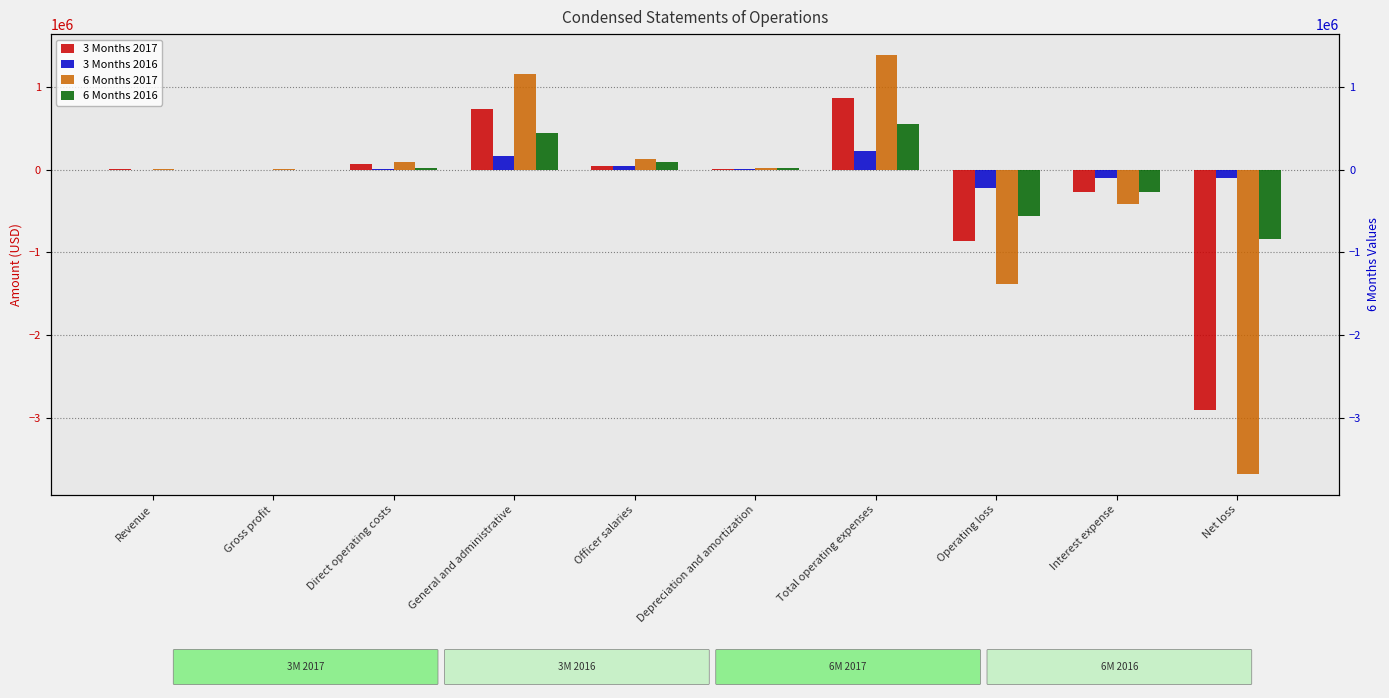

What is the value of the 6 Months 2017 bar at the 6th from the left?

14308